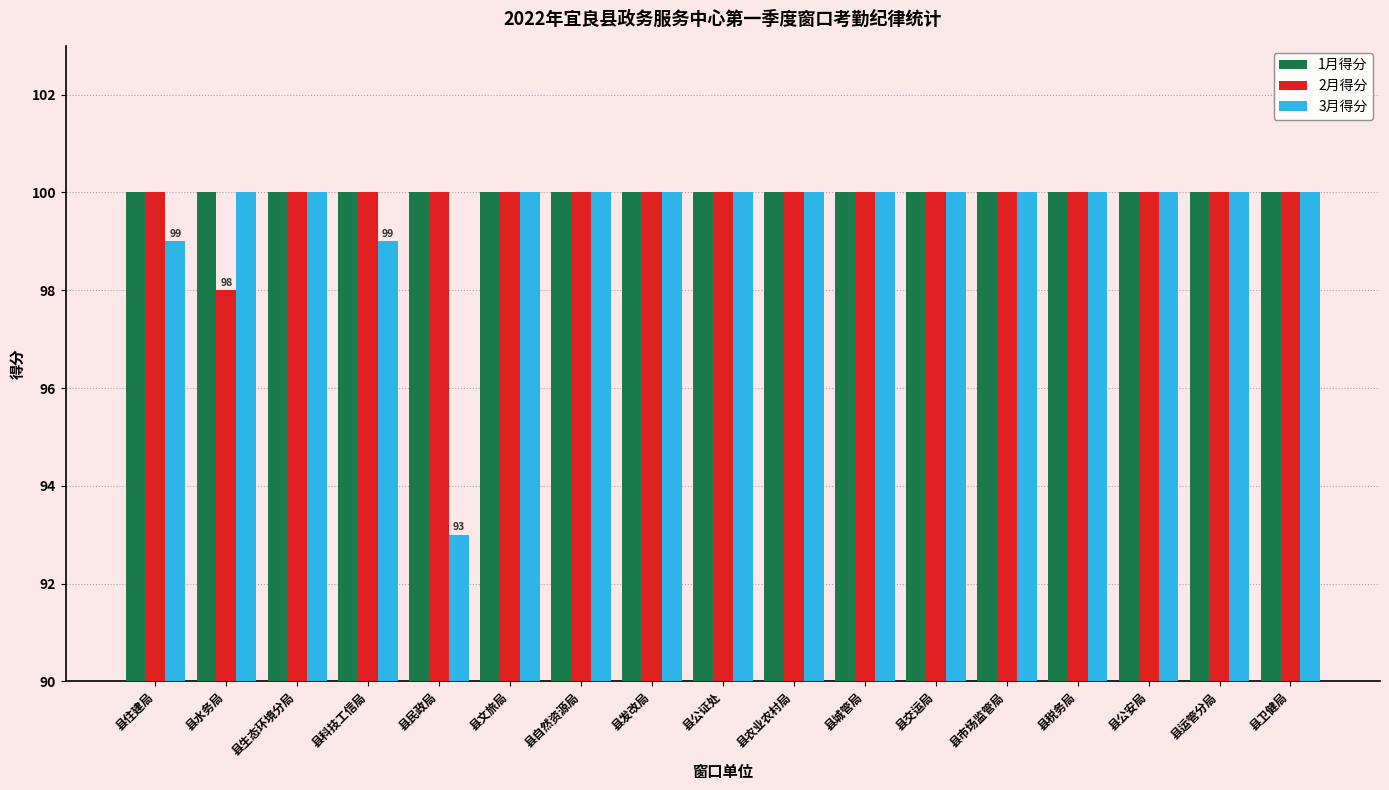

Is it true that 2月得分 equals 100 at 县发改局?

True